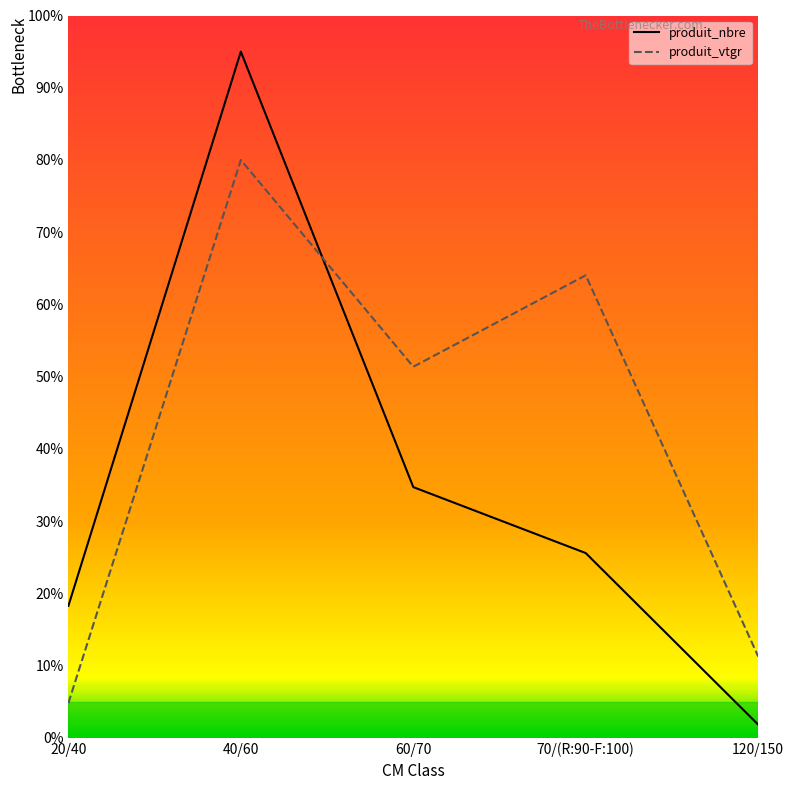

In produit_vtgr, how many points are lower than both neighbors (excluding endpoints)?

1